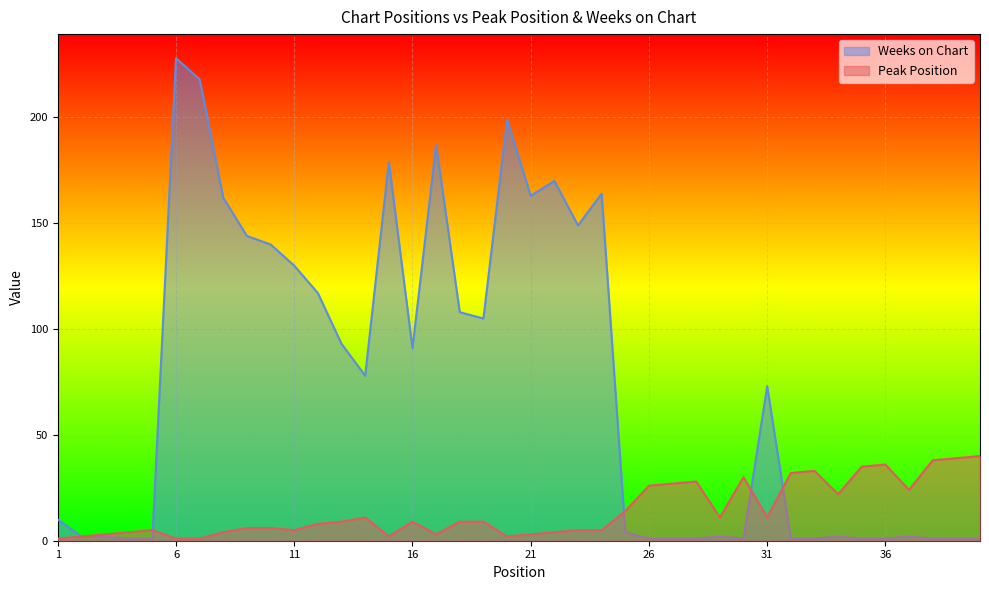

True or false: Peak Position and Weeks on Chart cross at least once.

True